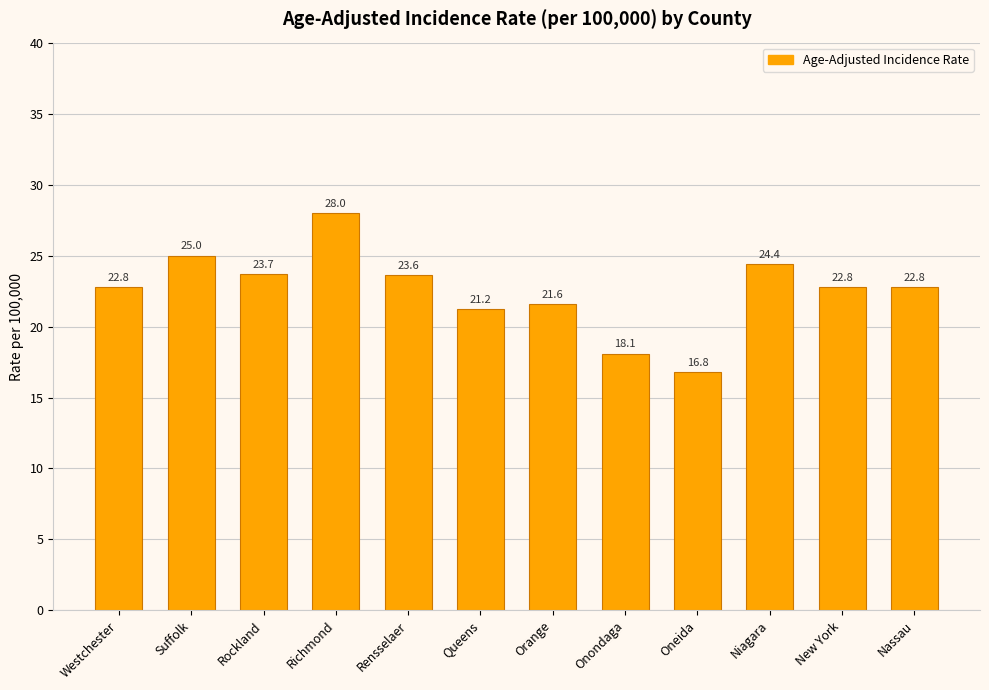

True or false: the data shows 30.2 at Oneida.

False